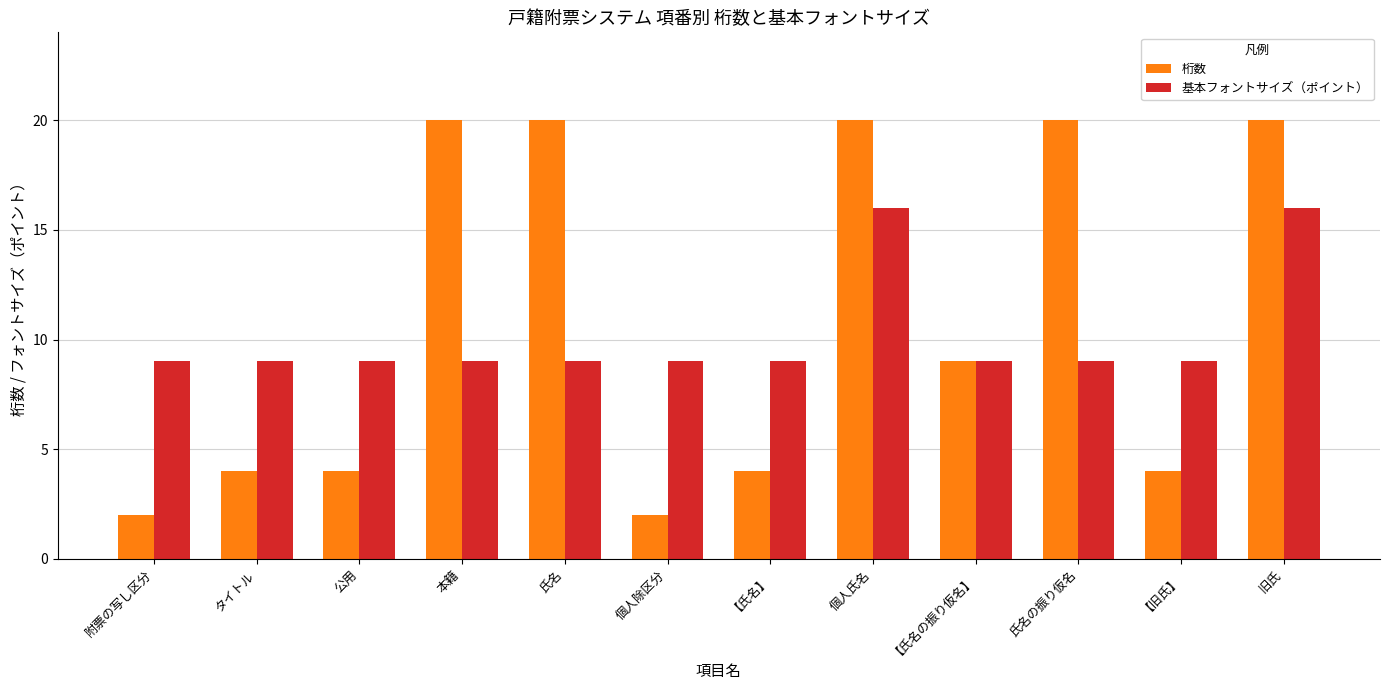

Are the bars grouped side by side (vs. stacked)?

Yes